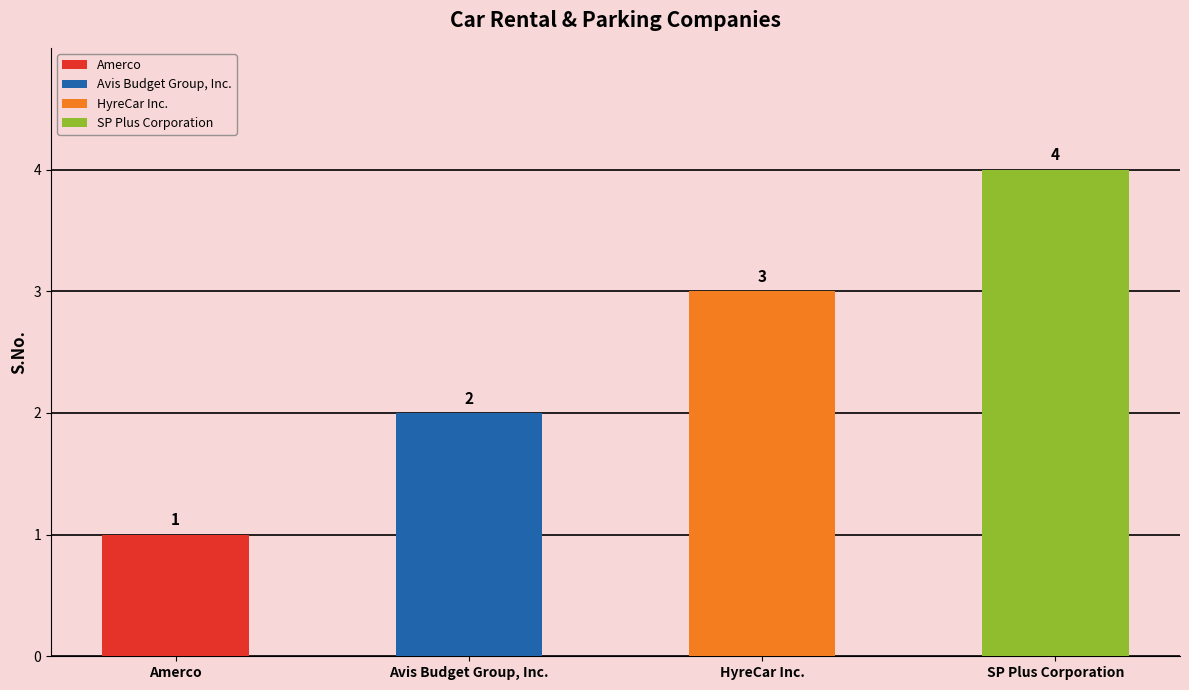

Read the value at HyreCar Inc..

3